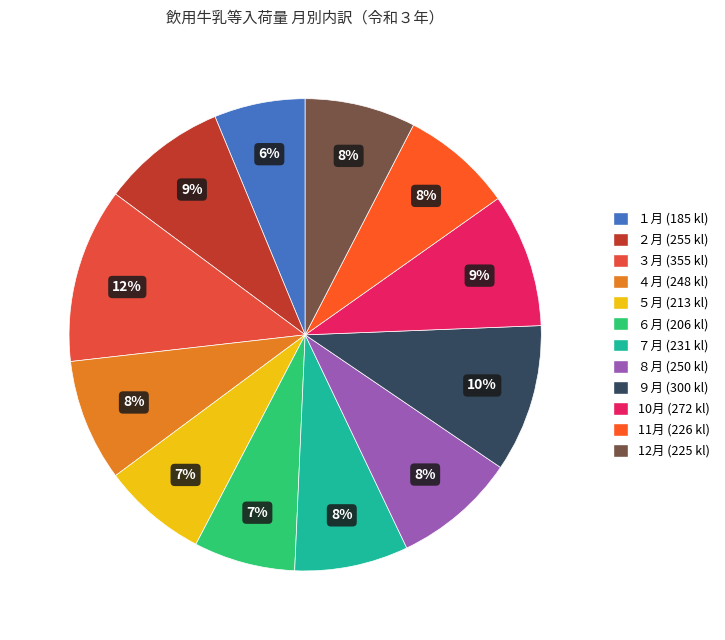

Which has a higher value, ５月 or 10月?

10月